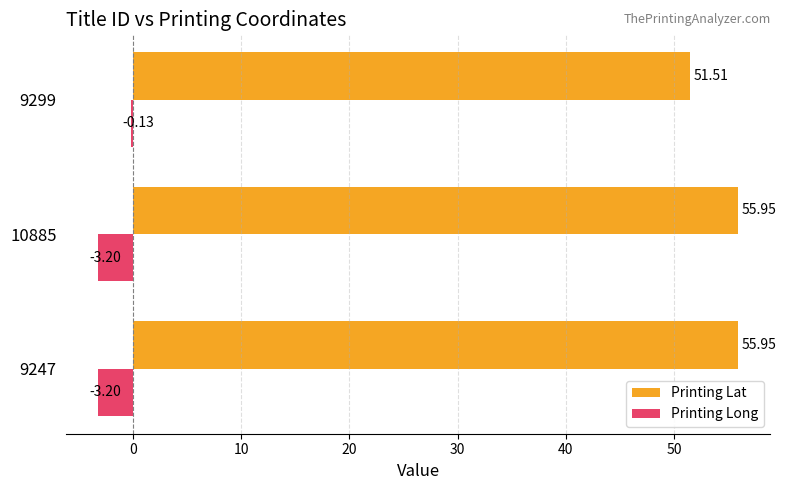

Which series has the largest range (max minus min)?

Printing Lat